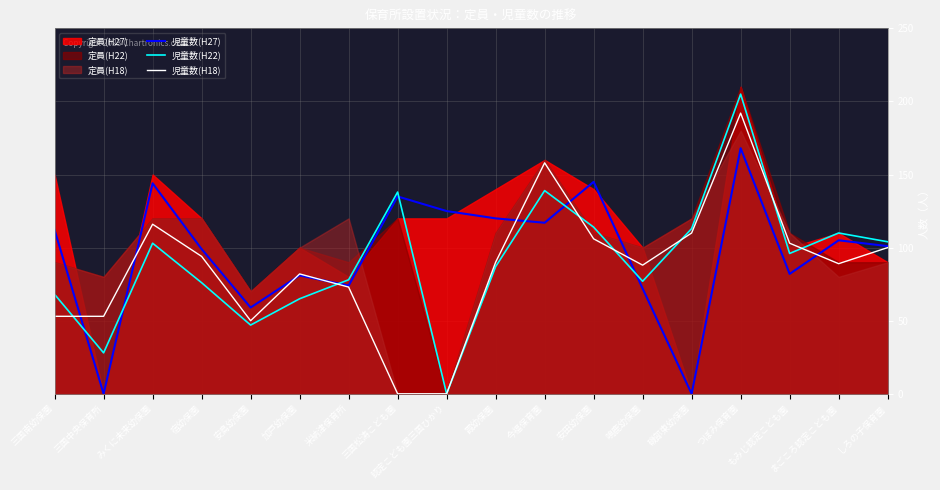

Which series has the widest spread of values?

児童数(H22)